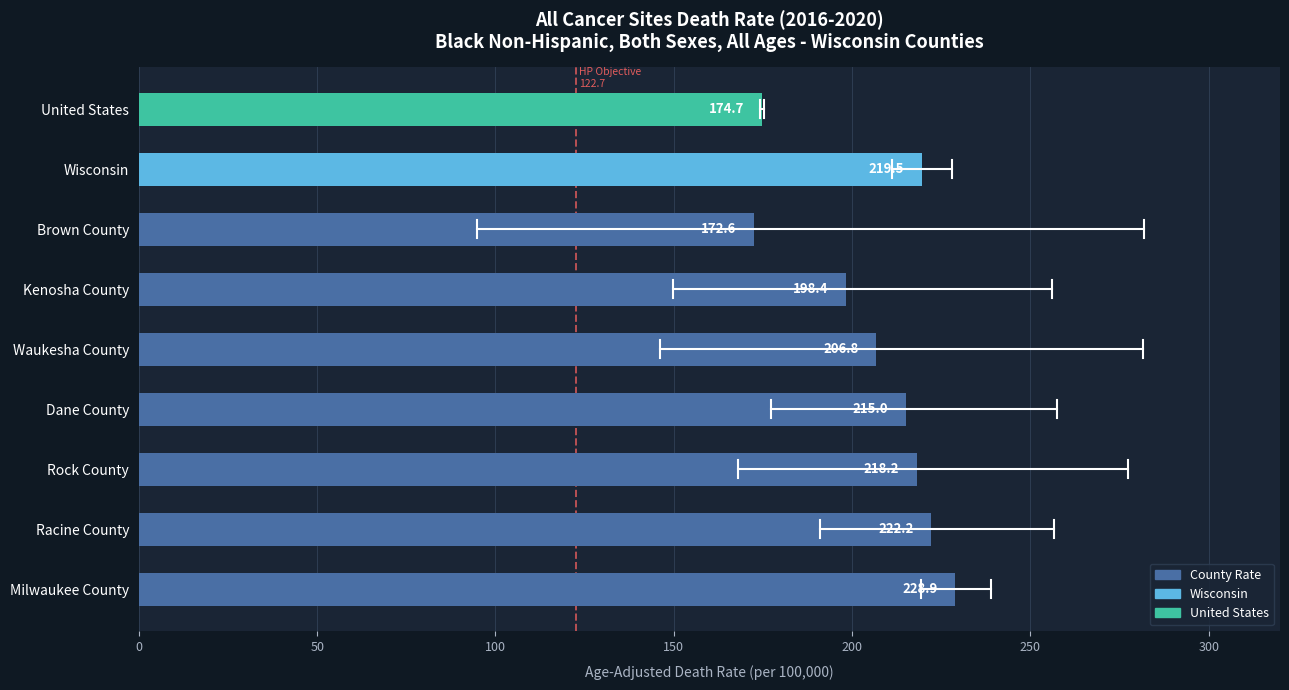

Reading bottom to top, list all the values displayed in this chart.

228.9	222.2	218.2	215.0	206.8	198.4	172.6	219.5	174.7